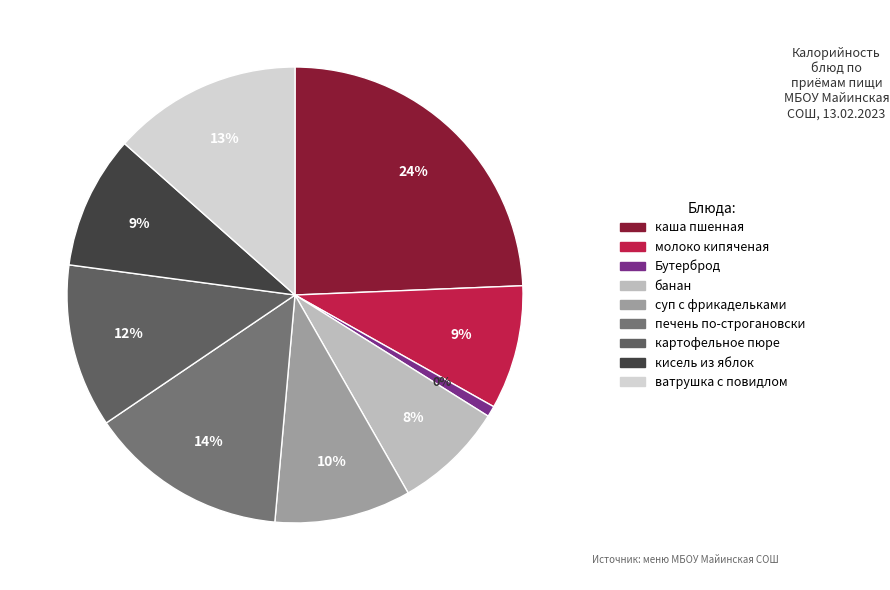

Does каша пшенная represent more than half of the total?

No